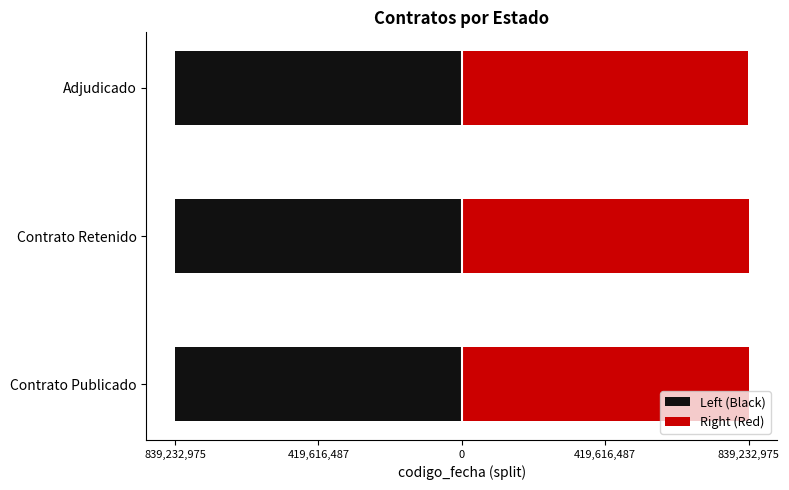

How many bars are there in total?

6